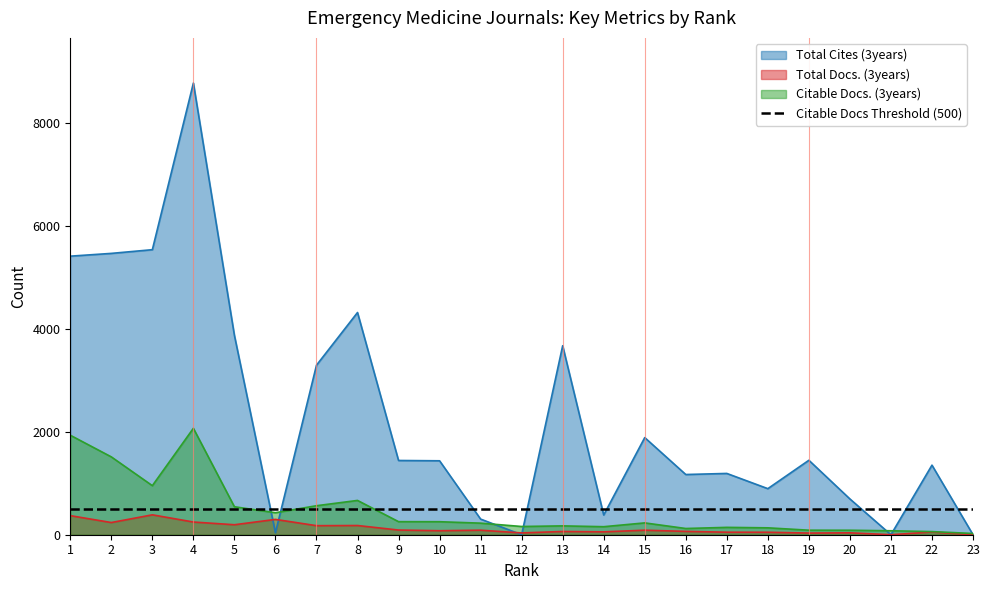

Reading left to right, what are all the values shown in this chart?

Total Cites (3years): 5418	5472	5544	8785	3877	38	3297	4322	1444	1438	304	0	3676	384	1889	1171	1192	896	1448	696	0	1353	0
Total Docs. (3years): 371	237	387	247	194	298	176	179	91	78	88	35	63	56	88	65	49	48	32	37	0	53	0
Citable Docs. (3years): 1935	1514	954	2070	544	428	564	667	254	253	225	160	172	156	230	121	143	134	88	87	77	61	24